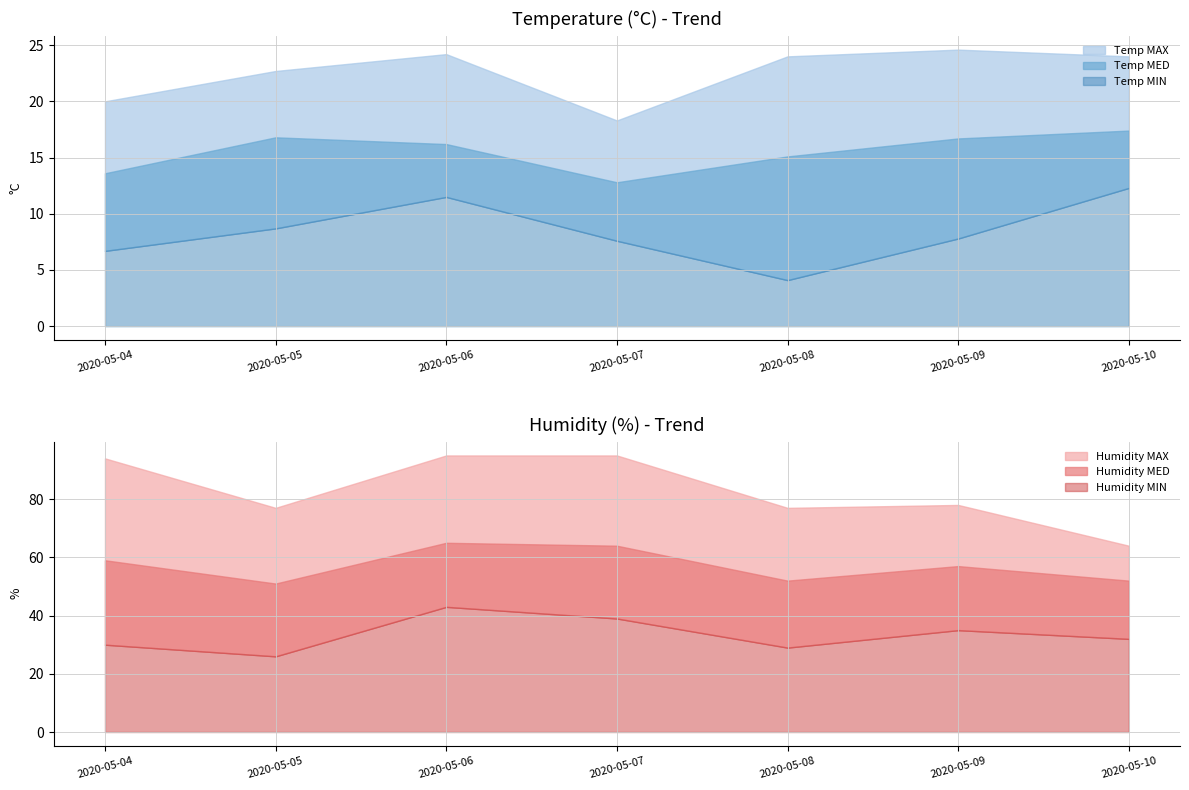

The value of Humidity MAX at 2020-05-09 is 78.0. True or false?

True